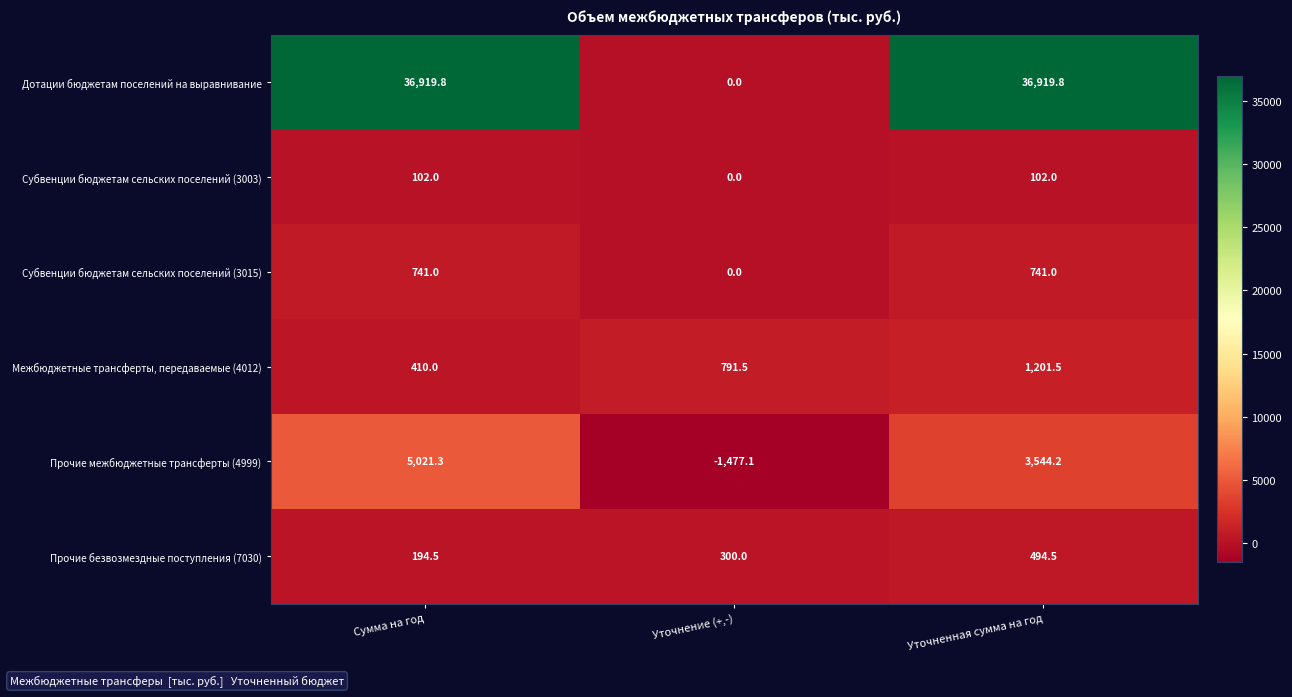

What is the highest value of the Дотации бюджетам поселений на выравнивание series?

36919.8